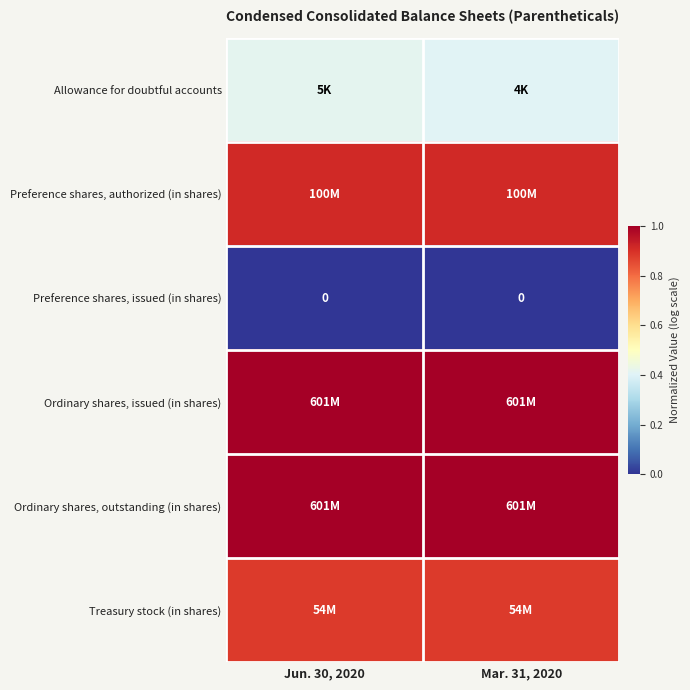

List the labels in order of row_0 value, smallest first.

Mar. 31, 2020, Jun. 30, 2020